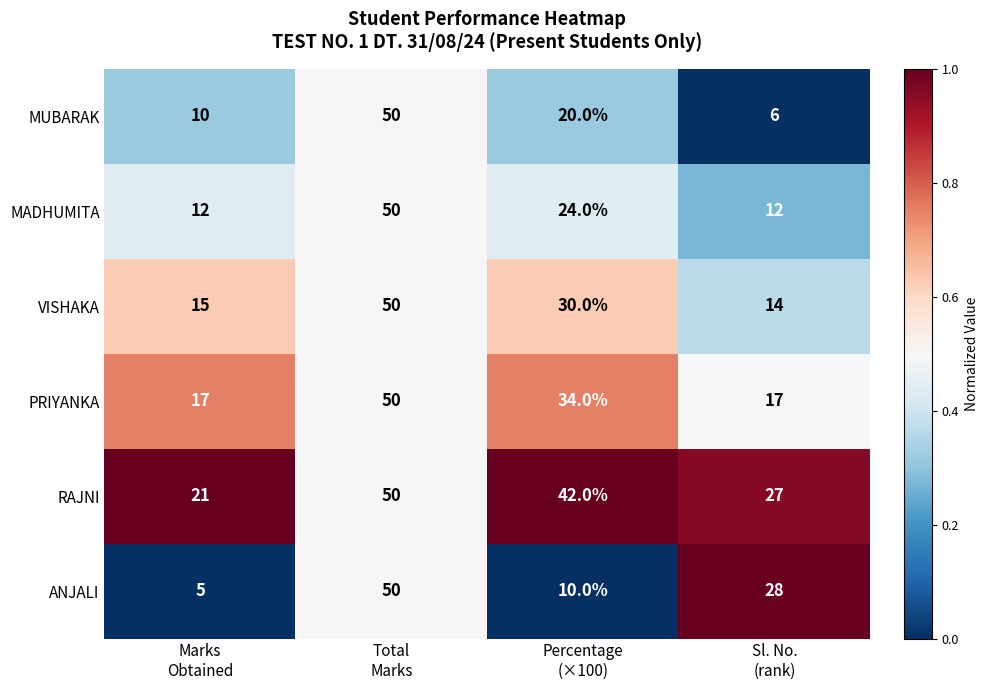

Reading right to left, transcribe all the data shown in this chart.

MUBARAK: 6	20	50	10
MADHUMITA: 12	24	50	12
VISHAKA: 14	30	50	15
PRIYANKA: 17	34	50	17
RAJNI: 27	42	50	21
ANJALI: 28	10	50	5